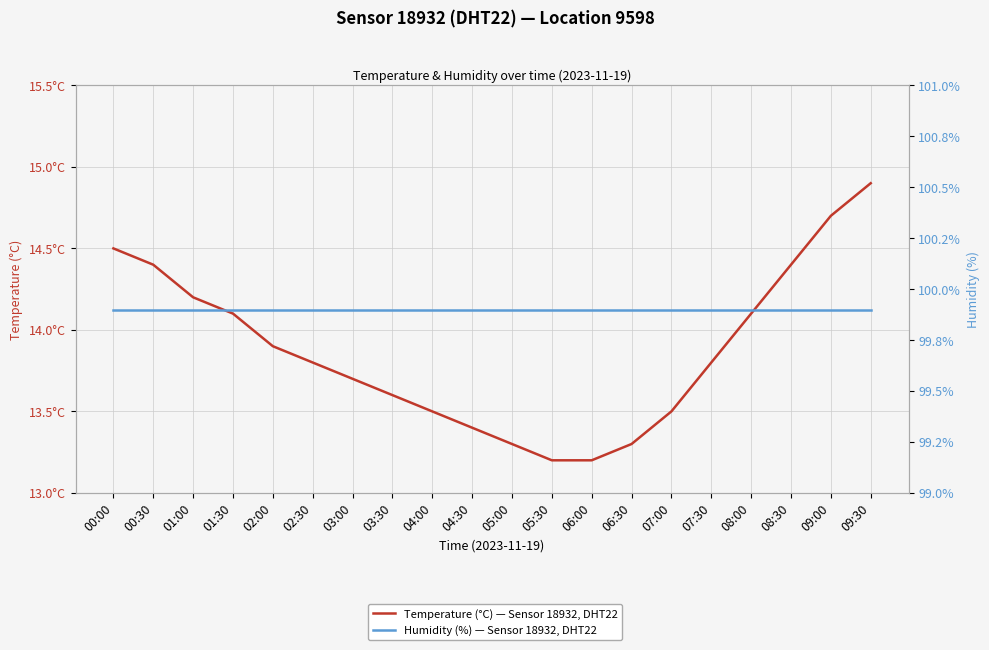

Is the value of Temperature (°C) — Sensor 18932, DHT22 at 09:00 greater than the value of Humidity (%) — Sensor 18932, DHT22 at 02:30?

No